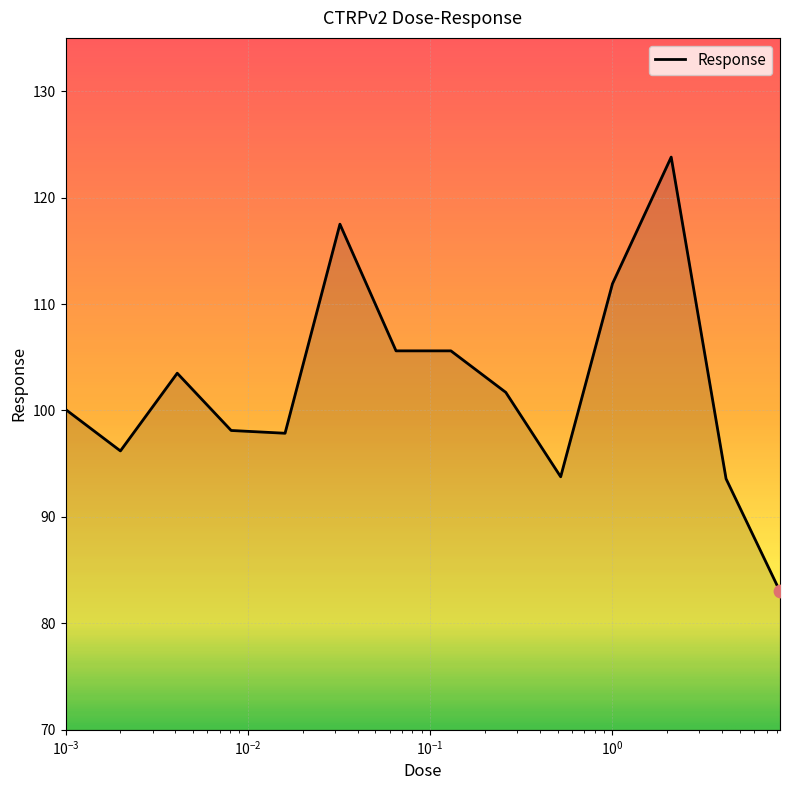

What is the minimum value shown in the chart?

83.0